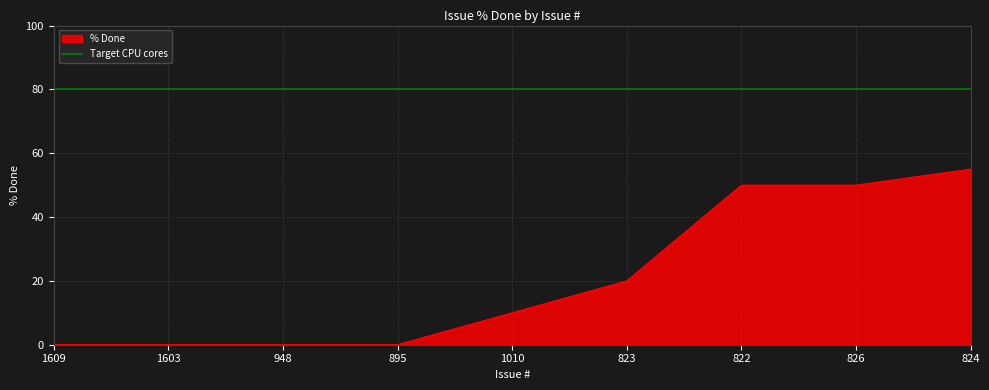

Is it true that the value at 948 is -23?

False